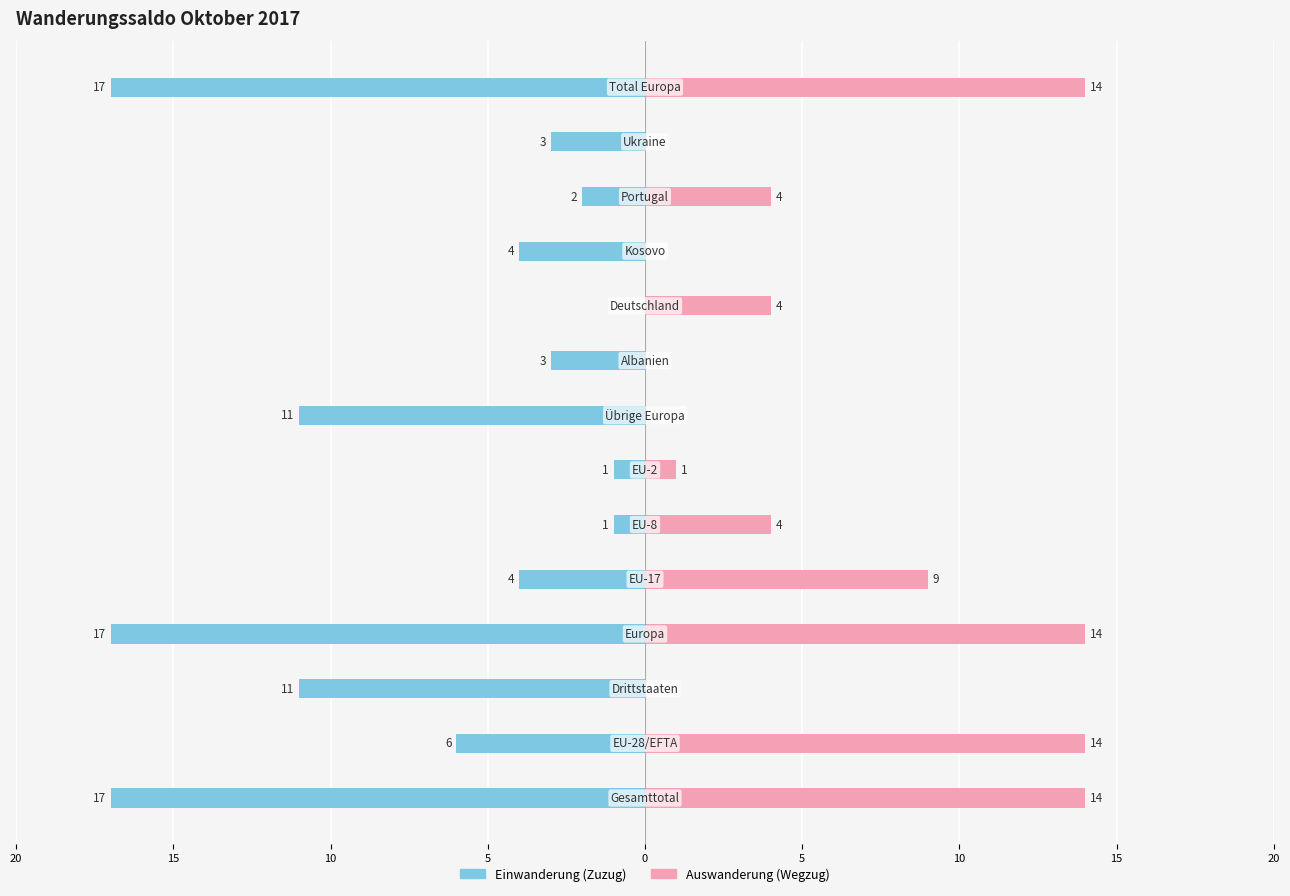

What is the total value across all series at 13?

-3